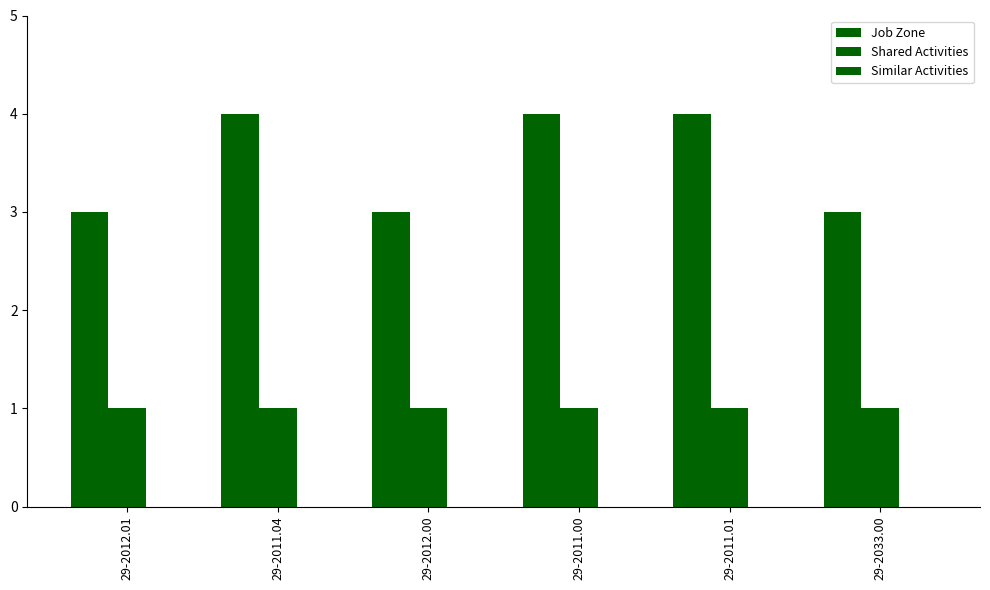

At which category does the chart reach its peak across all series?

29-2011.04